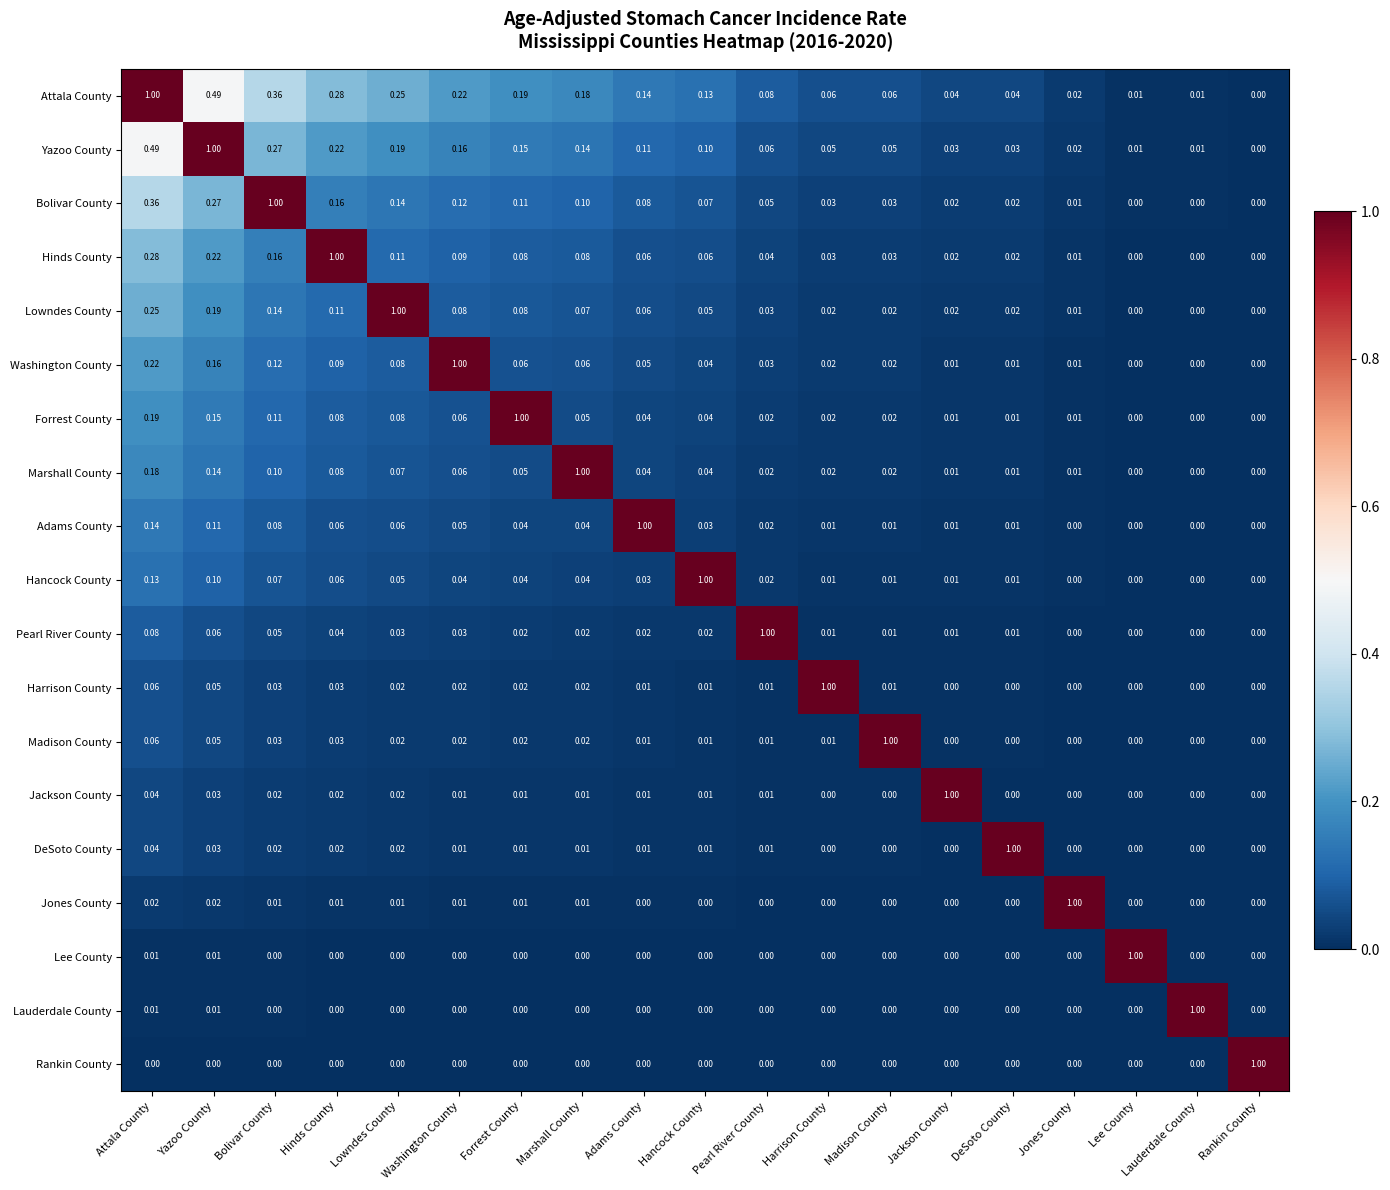

Where is Attala County nearest to the value 0?

Rankin County